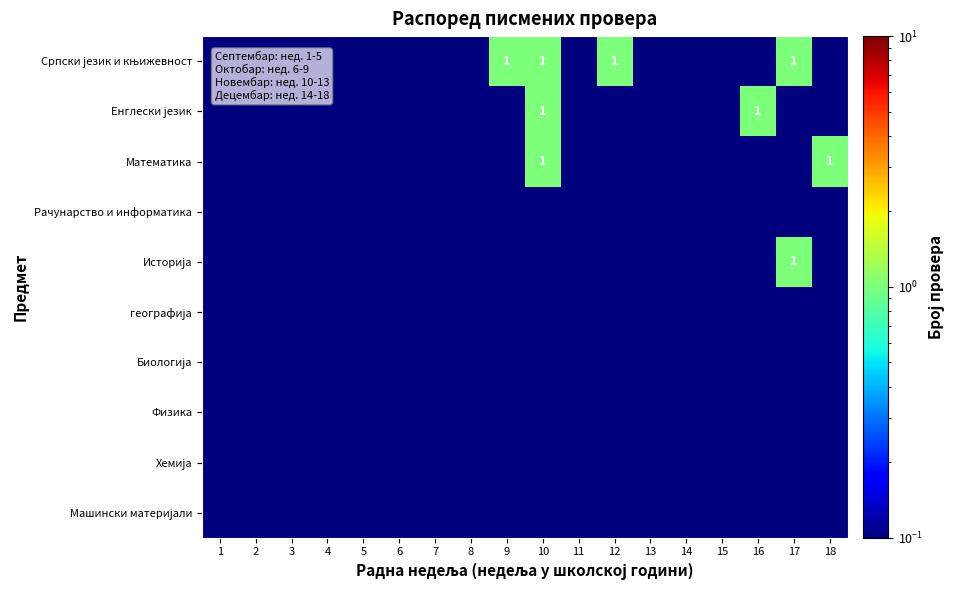

At which category does the chart reach its minimum across all series?

1